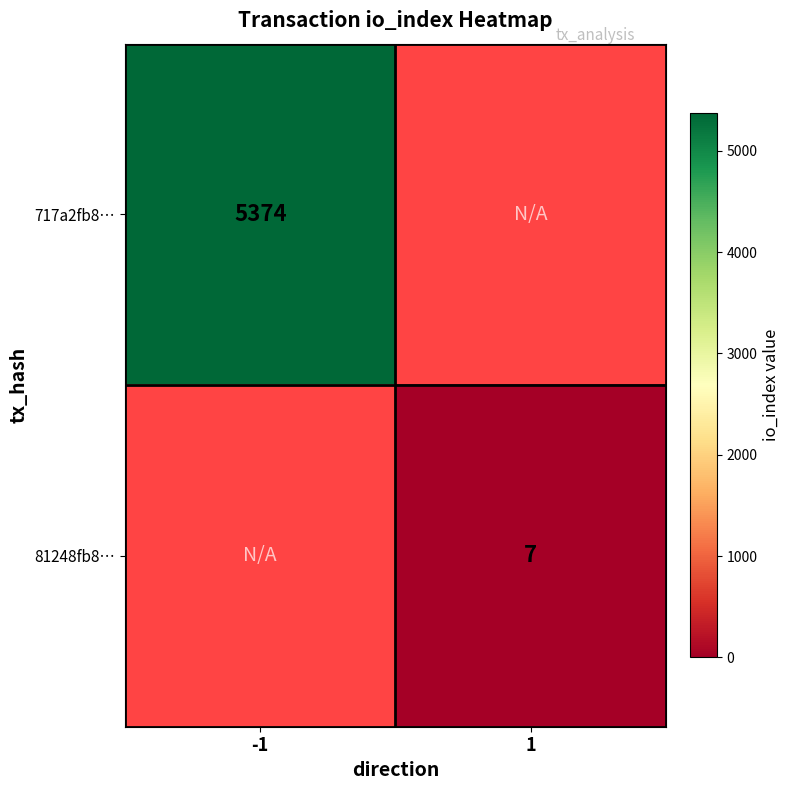

Is it true that 81248fb8… equals 9 at 1?

False